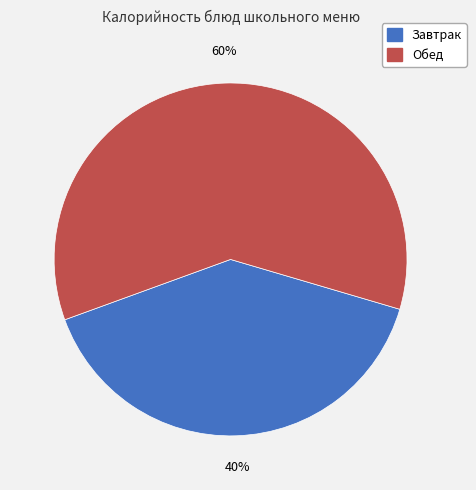

To the nearest percent, what is the average slice percentage?

50%